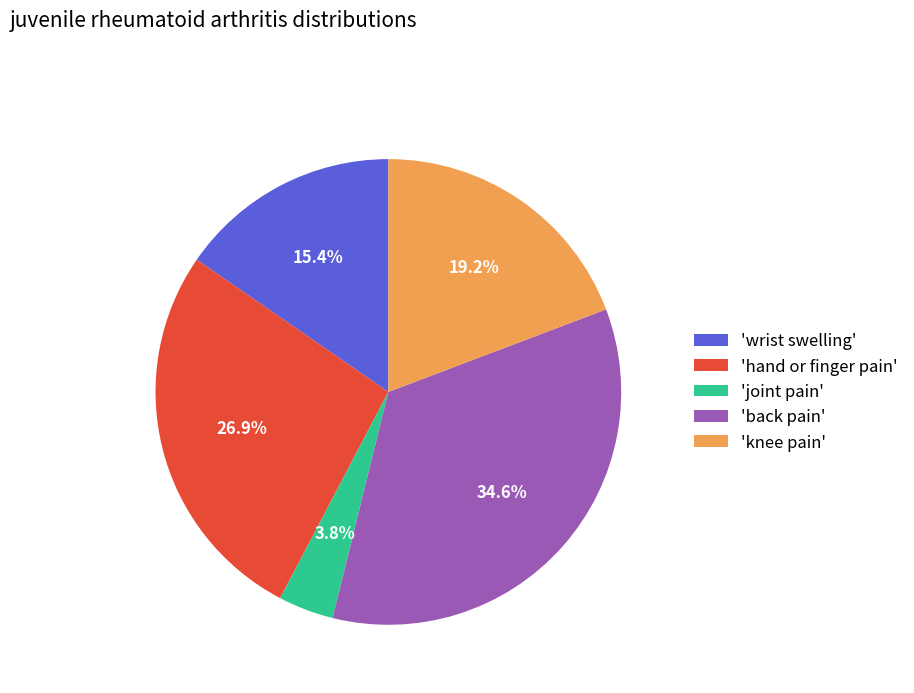

Between 'knee pain' and 'hand or finger pain', which is larger?

'hand or finger pain'